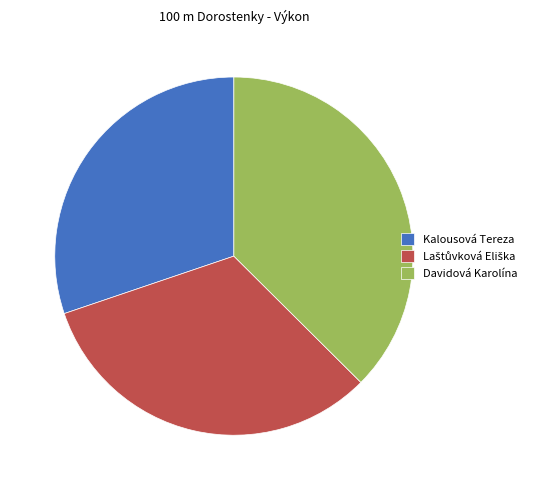

How many segments does this pie chart have?

3